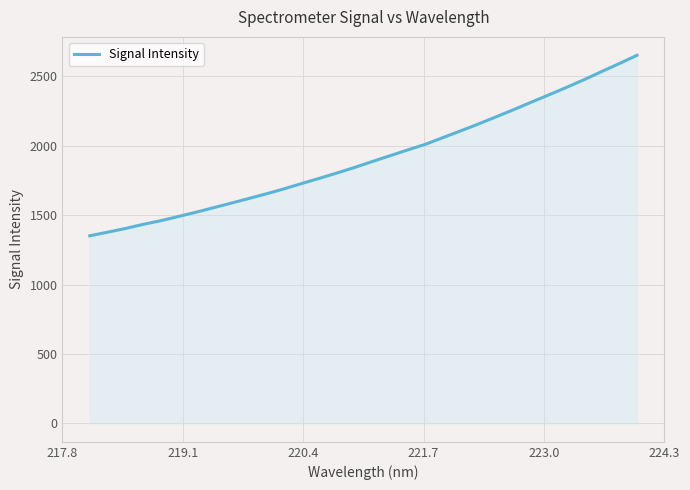

What is the difference between the maximum and minimum values?

1300.3